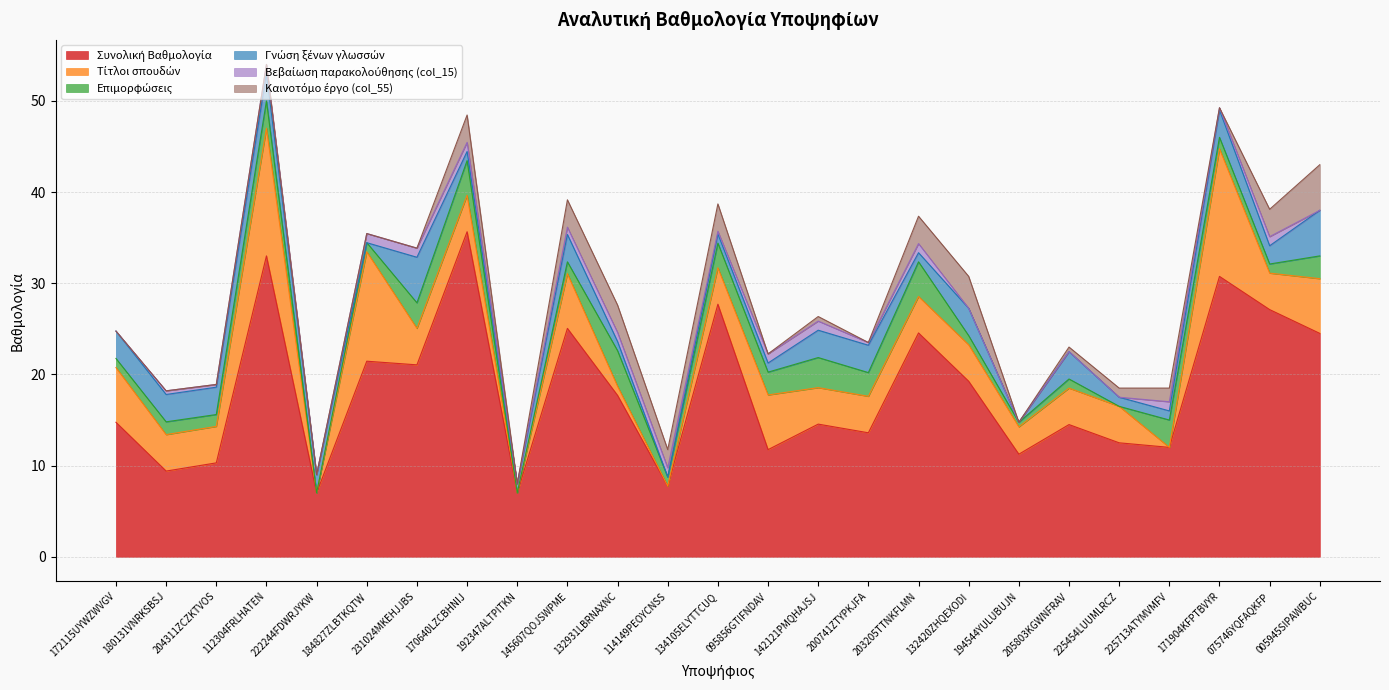

Count the Καινοτόμο έργο (col_55) values in the range 0 to 3.

23